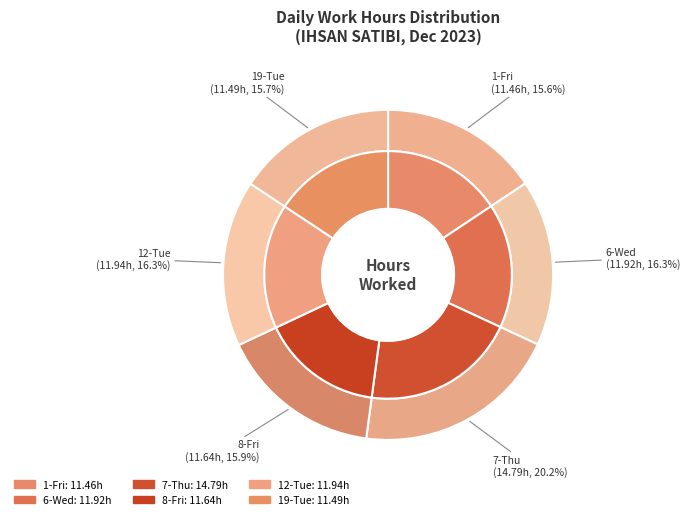

What is the change in value from 8-Fri to 12-Tue?

+0.3